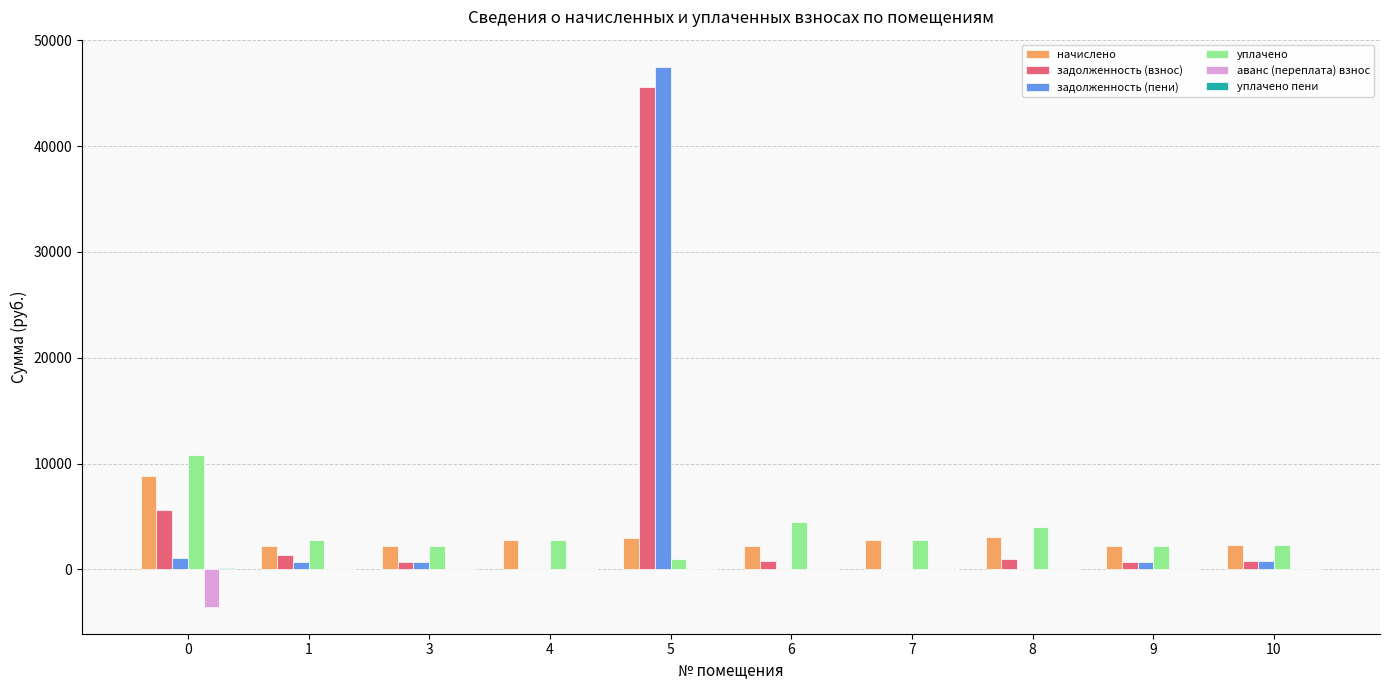

At which category is the sum across all series the highest?

5